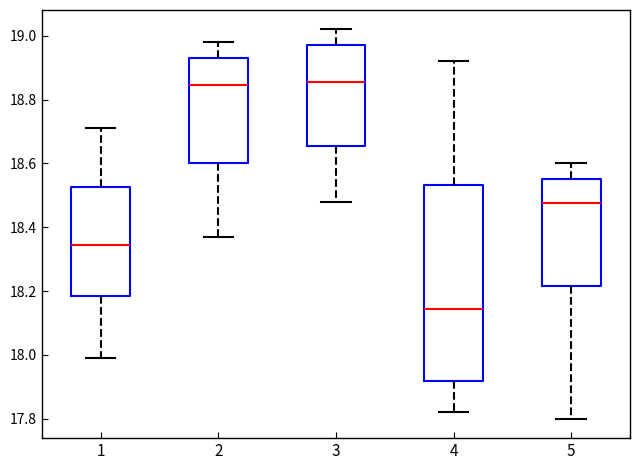

Where is the lower edge of the box at x = 5 on the y-axis? The values are not printed on the chart, so give them approximately, as read against the axis.

18.22